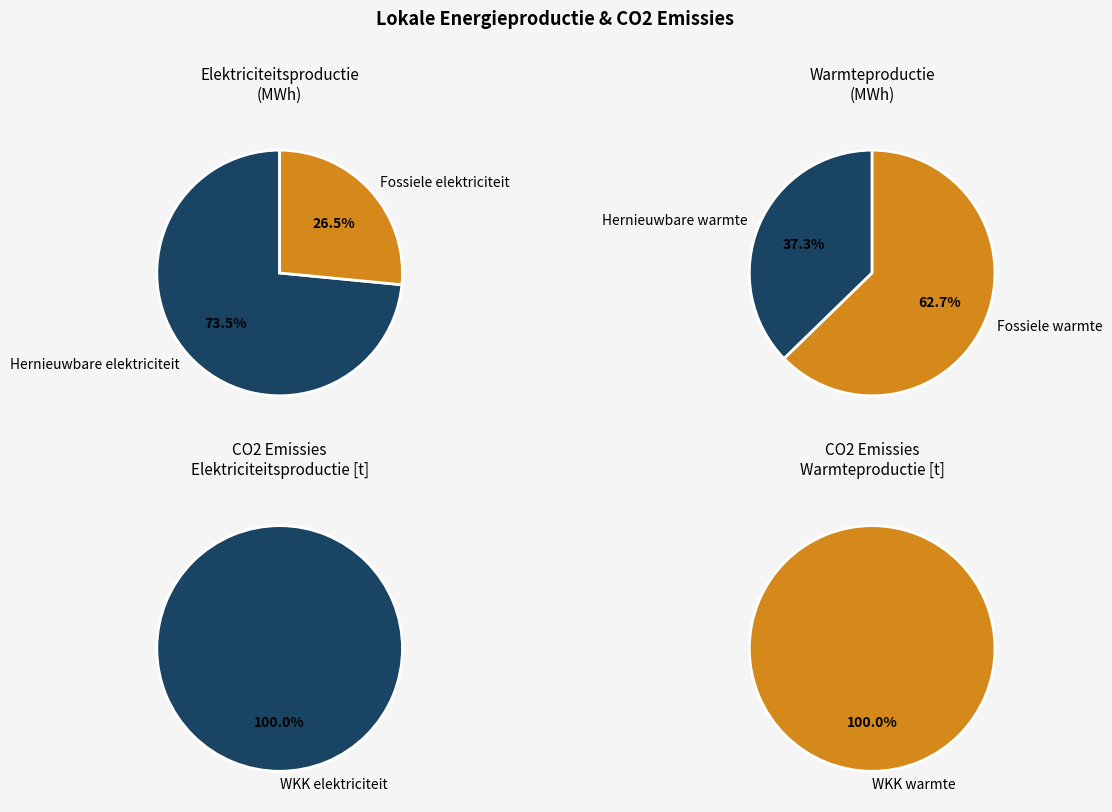

Which slice is the largest?

Warmtekrachtkoppeling (warmte)